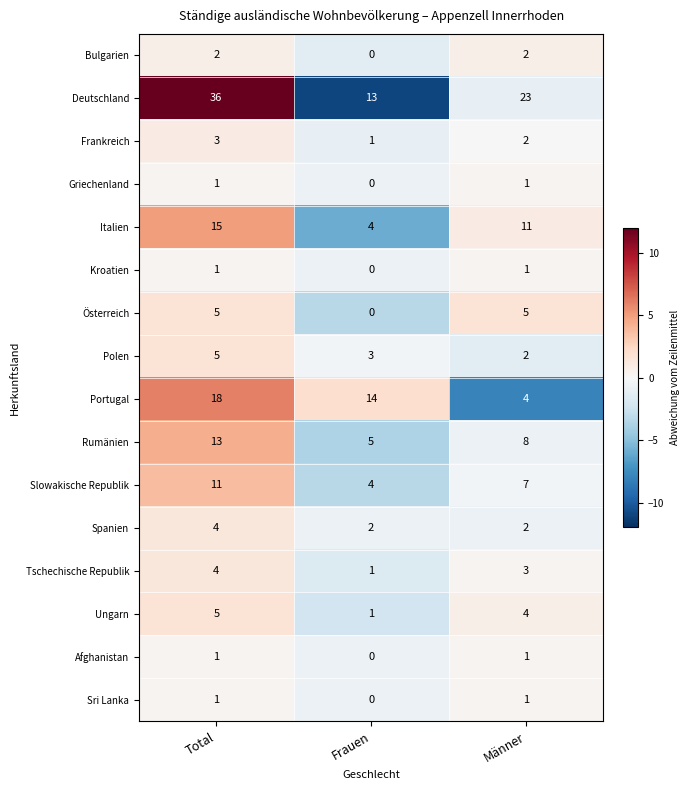

The Kroatien series shows 1 at Frauen. True or false?

False